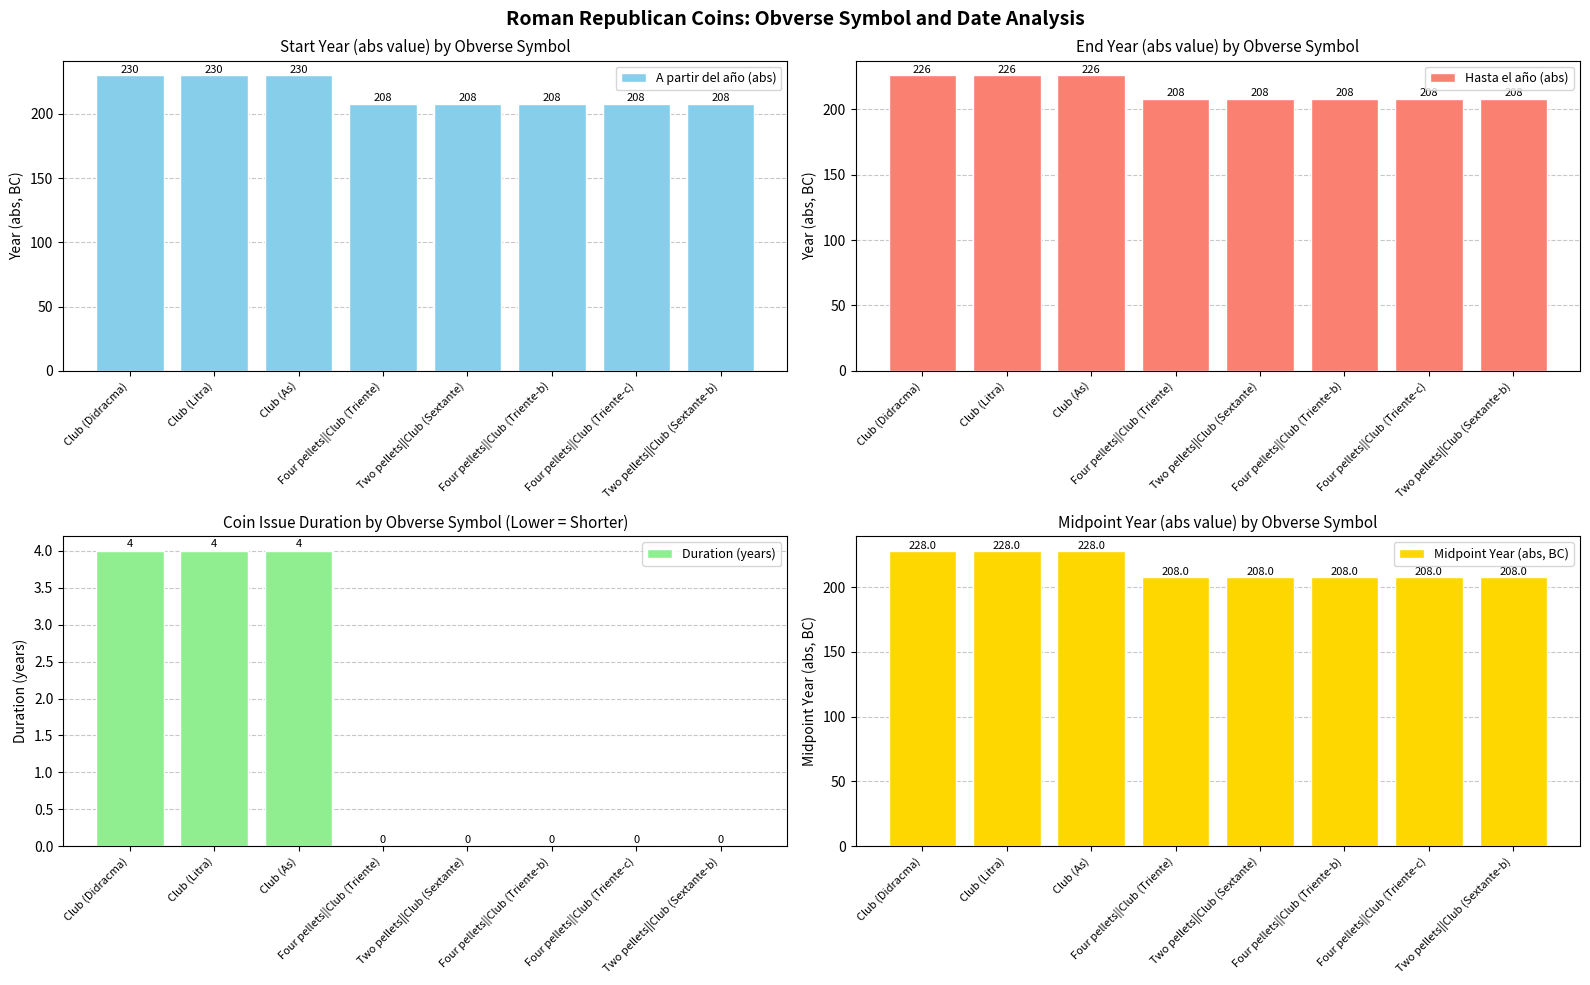

Is the value of Duration (years) at Two pellets||Club (Sextante-b) greater than the value of Hasta el año (abs) at Two pellets||Club (Sextante-b)?

No